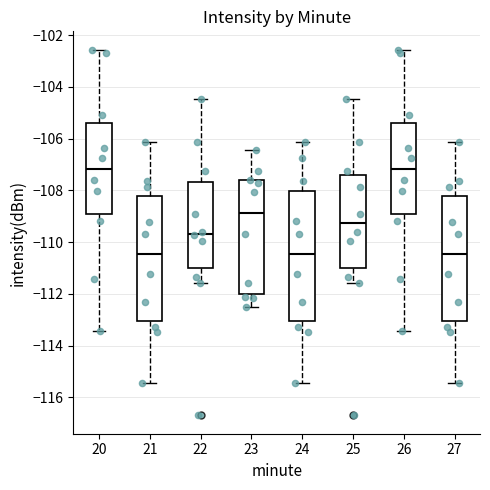

Reading left to right, read every box against the y-axis: the position of its median line, the range the box covers, and the ends of its whiskers. The values are not printed on the chart, so give them approximately, as read against the axis.

20: median -107.2, box -109.0 to -105.4, whiskers -113.4 to -102.6
21: median -110.4, box -113.0 to -108.2, whiskers -115.4 to -106.2
22: median -109.6, box -111.0 to -107.6, whiskers -111.6 to -104.4
23: median -108.8, box -112.0 to -107.6, whiskers -112.4 to -106.4
24: median -110.4, box -113.0 to -108.0, whiskers -115.4 to -106.2
25: median -109.2, box -111.0 to -107.4, whiskers -111.6 to -104.4
26: median -107.2, box -109.0 to -105.4, whiskers -113.4 to -102.6
27: median -110.4, box -113.0 to -108.2, whiskers -115.4 to -106.2